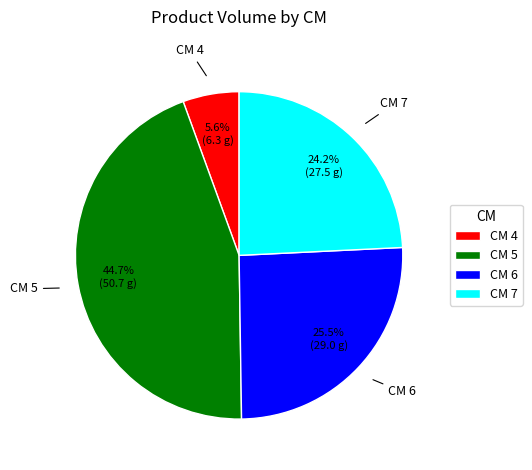

Which category has the biggest portion of the pie?

CM 5